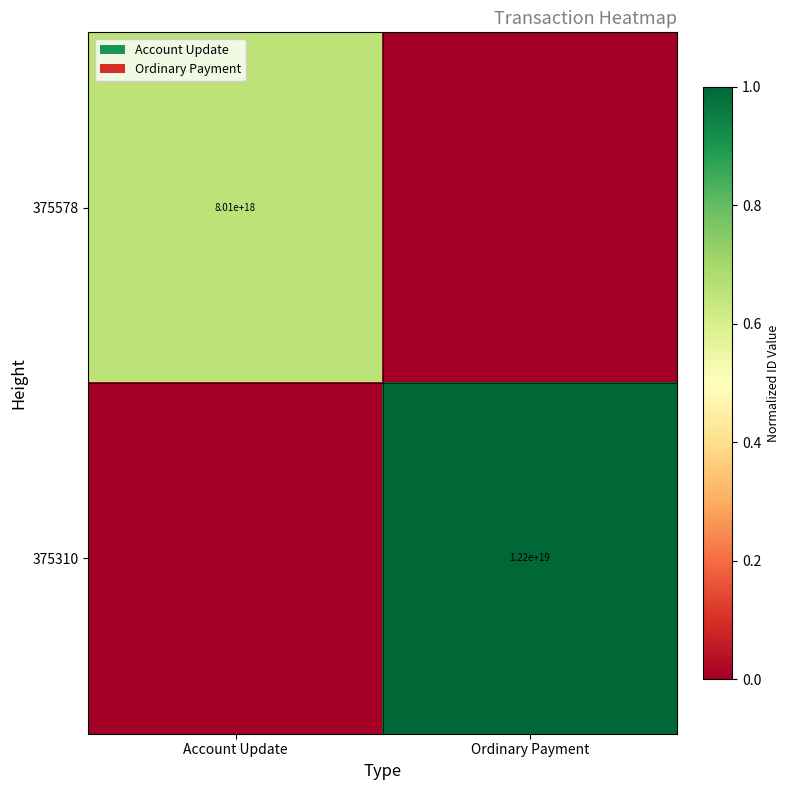

The value of 375310 at Ordinary Payment is 7013118631087997952. True or false?

False